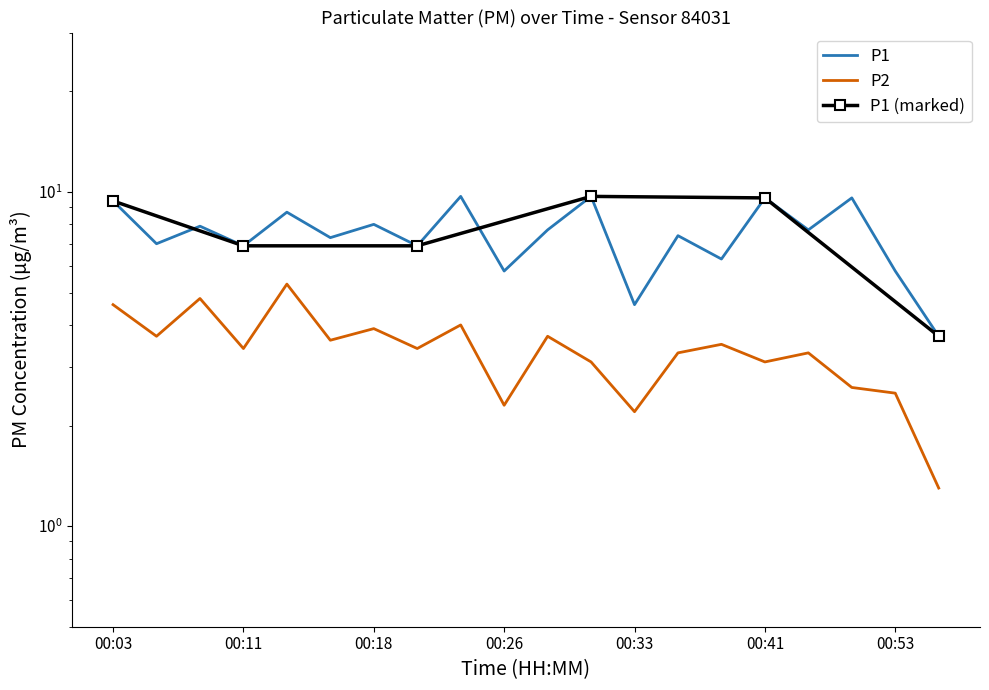

Reading left to right, extract all data points from this chart.

P1: 9.4	7.0	7.9	6.9	8.7	7.3	8.0	6.9	9.7	5.8	7.7	9.7	4.6	7.4	6.3	9.6	7.7	9.6	5.8	3.7
P2: 4.6	3.7	4.8	3.4	5.3	3.6	3.9	3.4	4.0	2.3	3.7	3.1	2.2	3.3	3.5	3.1	3.3	2.6	2.5	1.3